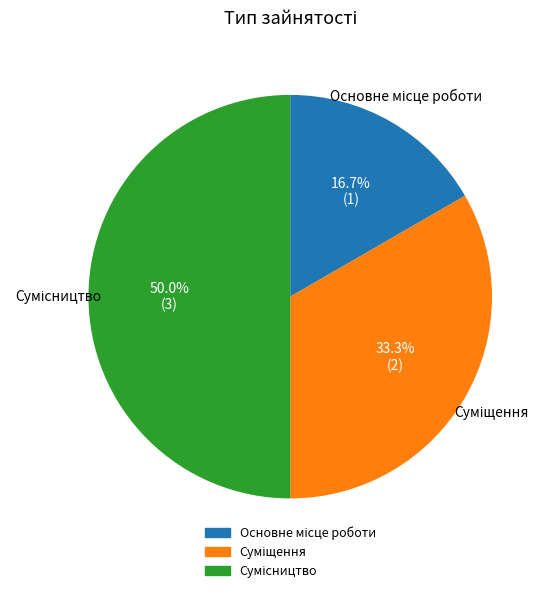

How much of the chart is everything except Сумісництво?

50.0%